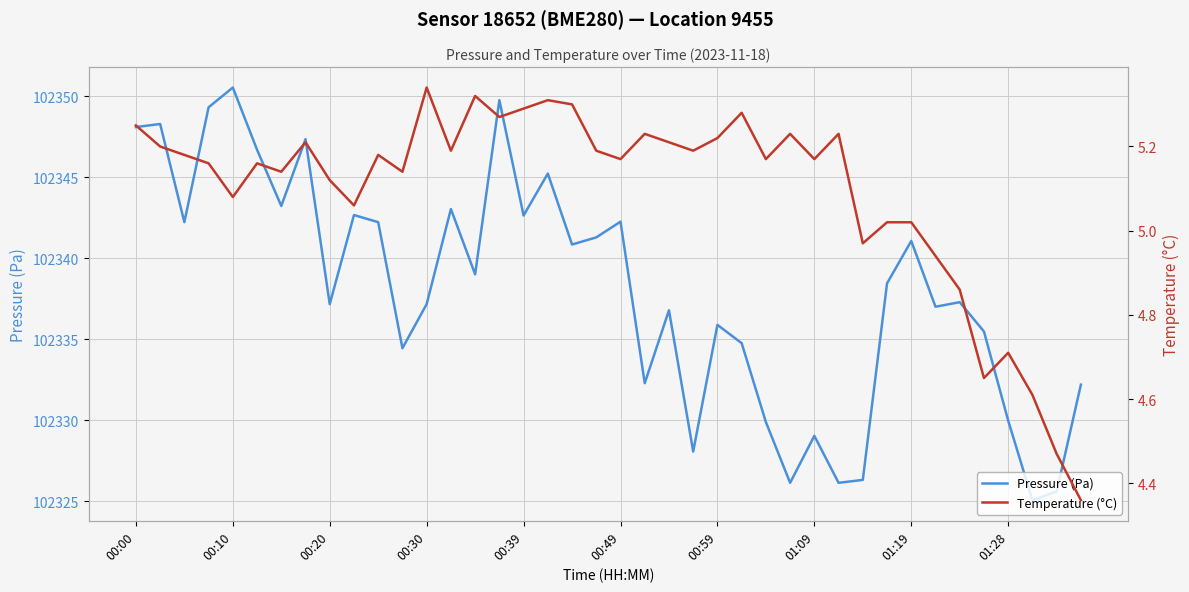

Is it true that Pressure (Pa) equals 134235.8 at 01:19?

False